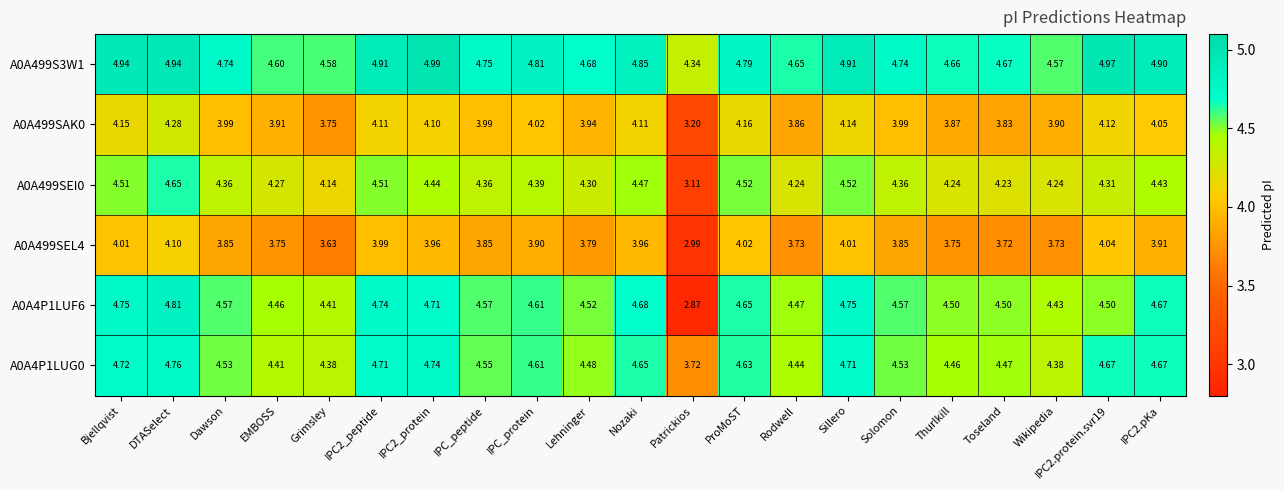

At how many categories does at least one series exceed 3?

21